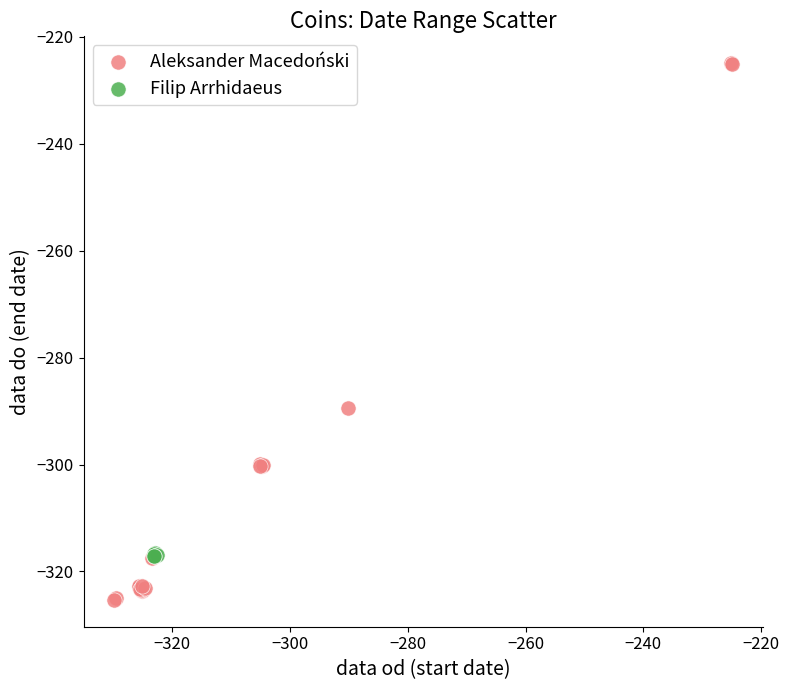

Which series has the largest Y range (max minus min)?

Aleksander Macedoński